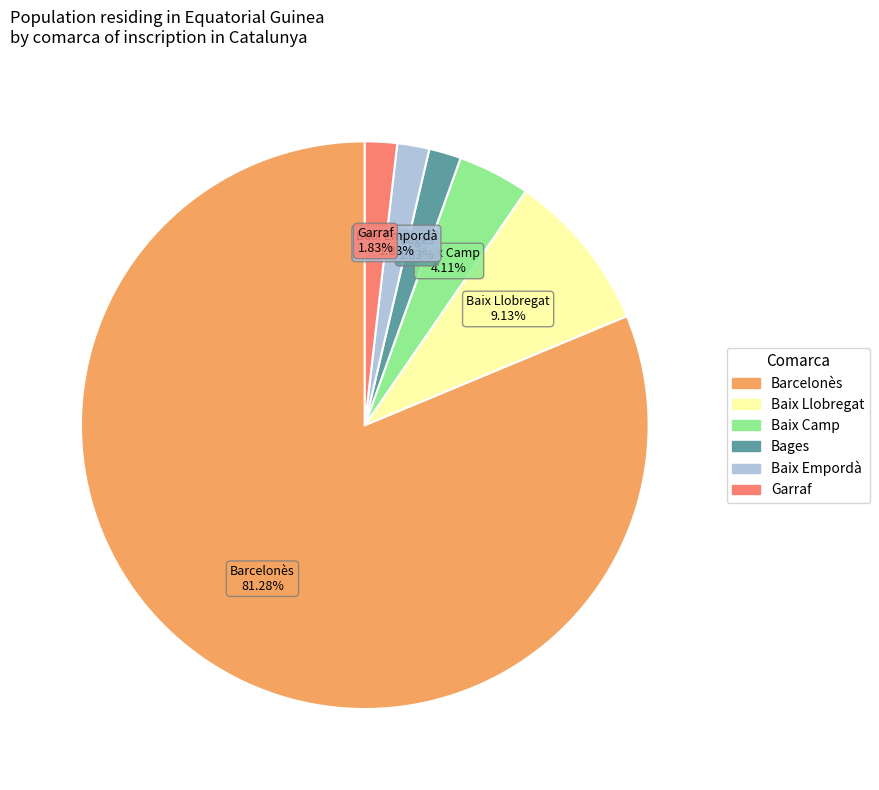

How many slices are in this pie chart?

6